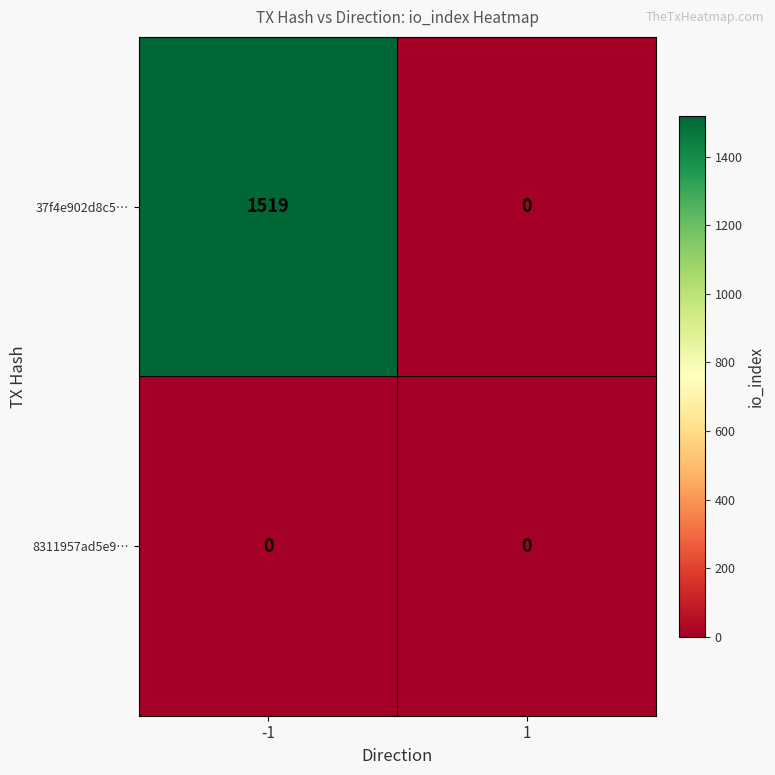

Is it true that 8311957ad5e9… equals 0 at -1?

True